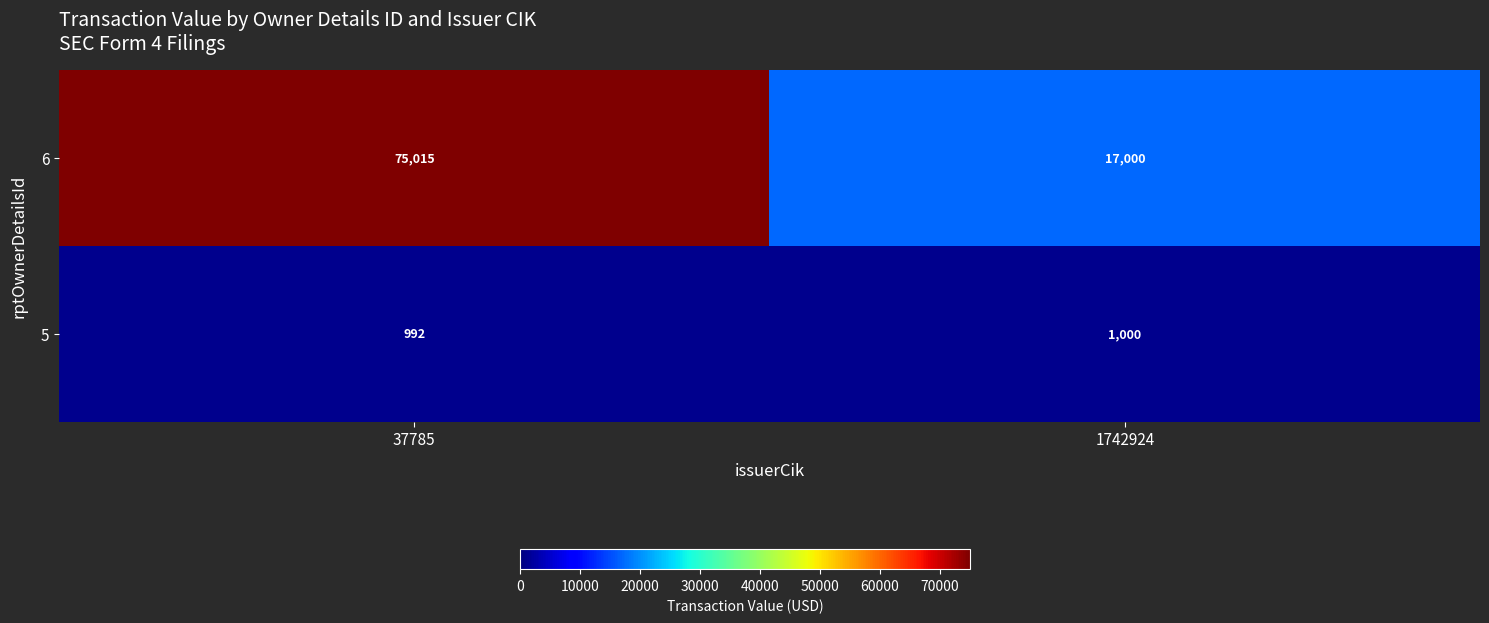

What is the spread (max minus min) of values at 37785?

74023